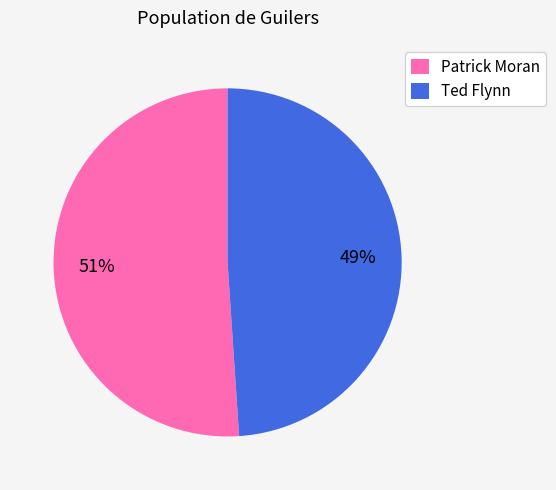

Rank the categories by value from lowest to highest.

Ted Flynn, Patrick Moran